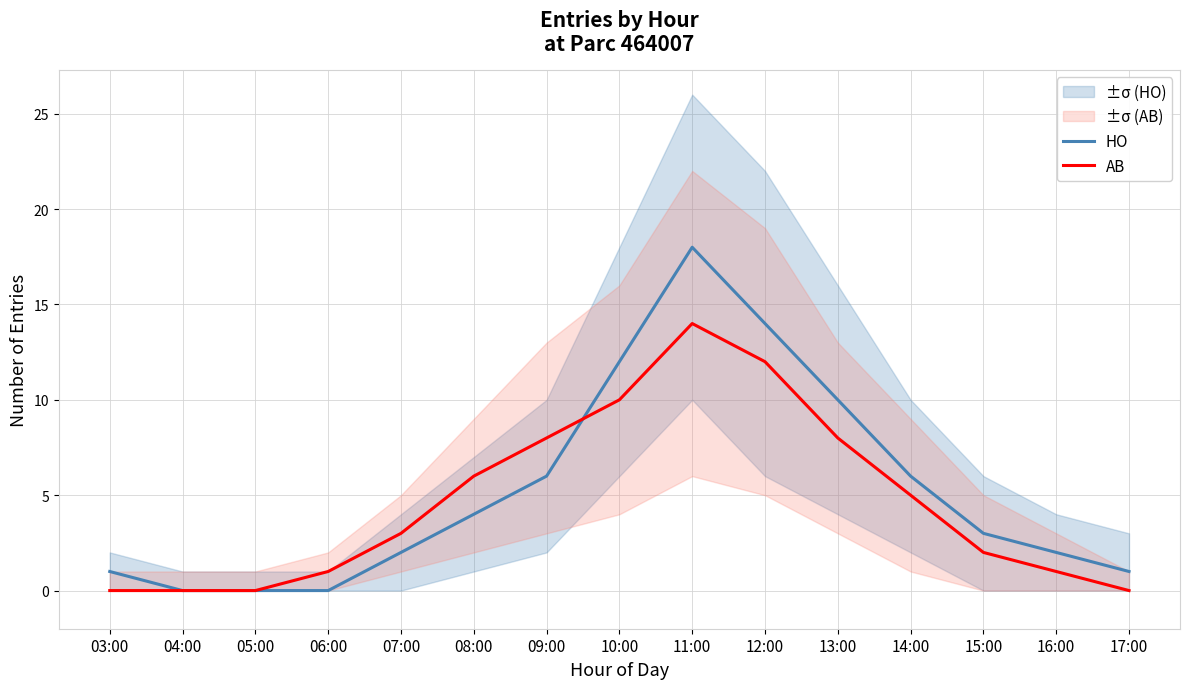

How many data points in AB are less than 3?

7